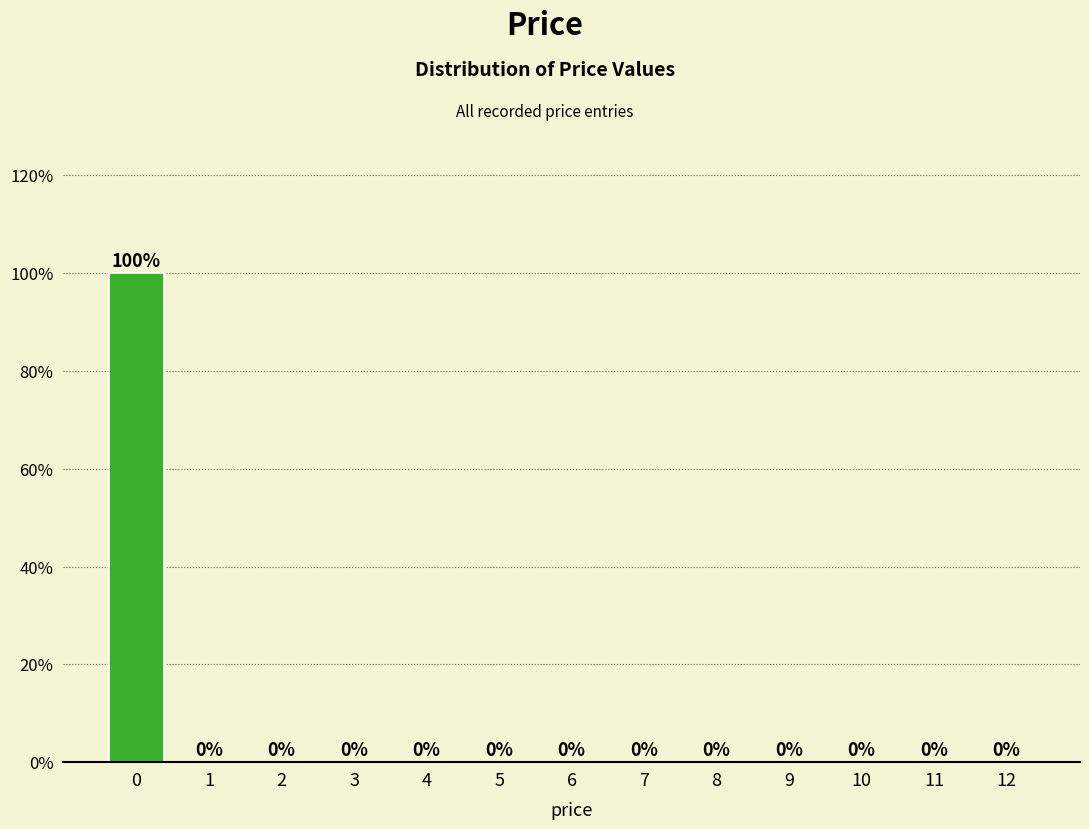

Reading left to right, what are all the values shown in this chart?

0=100	1=0	2=0	3=0	4=0	5=0	6=0	7=0	8=0	9=0	10=0	11=0	12=0